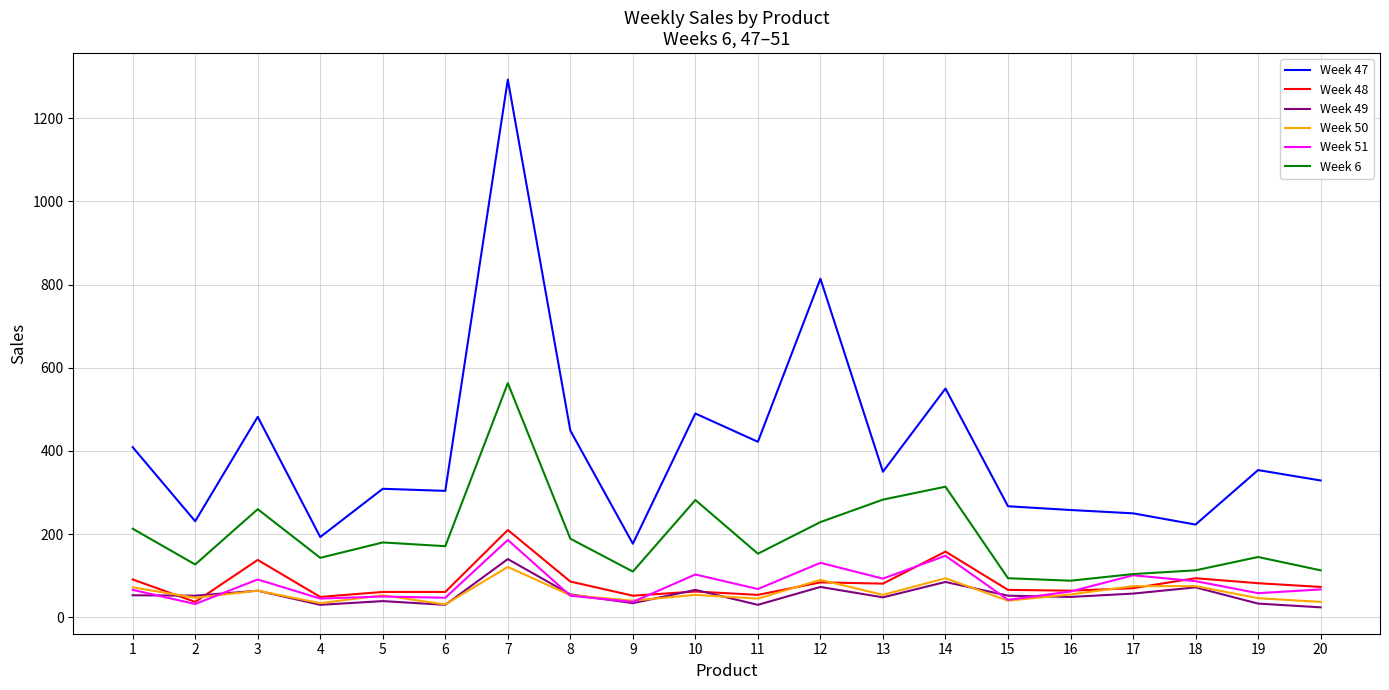

Read the Week 51 value at 14.

148